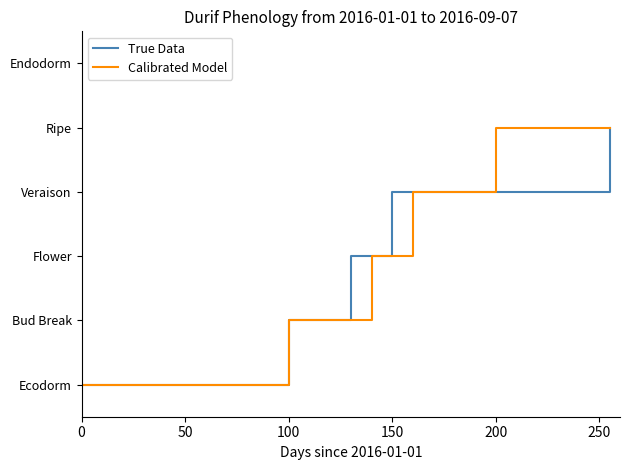

Does the chart have visible grid lines?

No